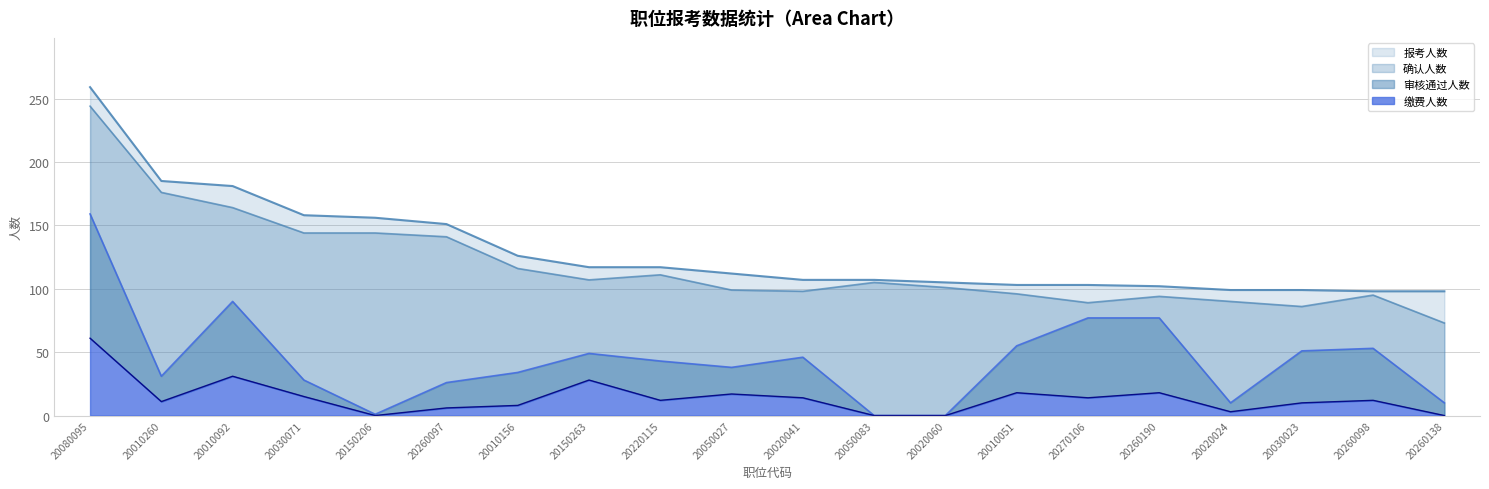

True or false: 报考人数 has a value of 422 at 20080095.

False